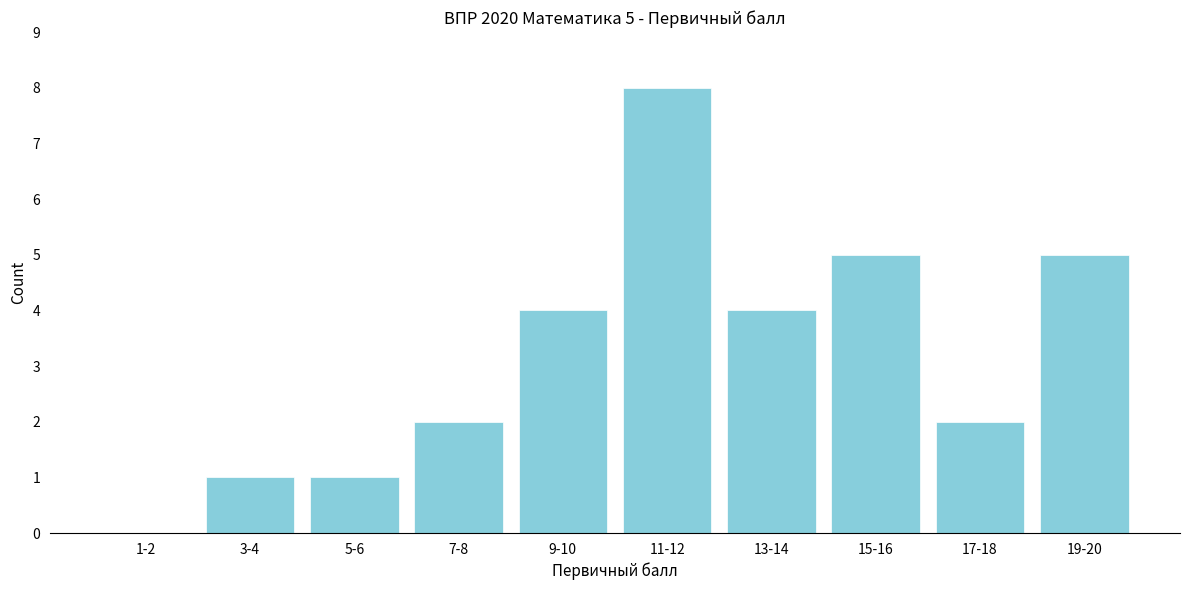

Reading left to right, transcribe all the data shown in this chart.

1-2=0	3-4=1	5-6=1	7-8=2	9-10=4	11-12=8	13-14=4	15-16=5	17-18=2	19-20=5